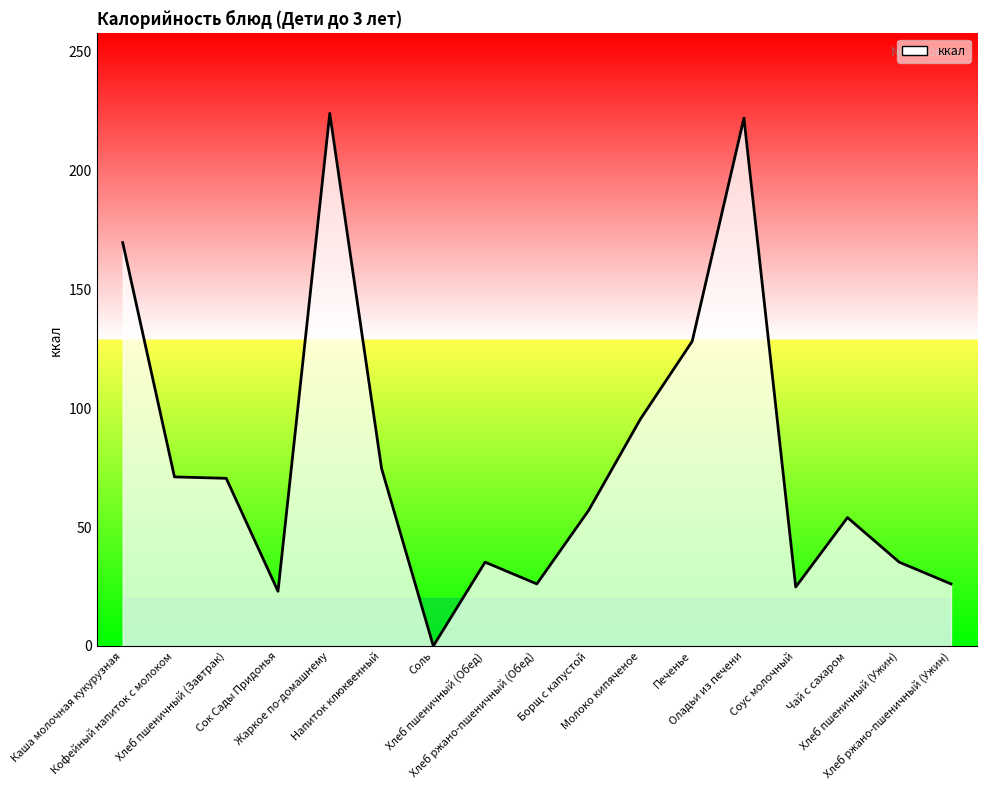

The value at Соус молочный is 24.8. True or false?

True